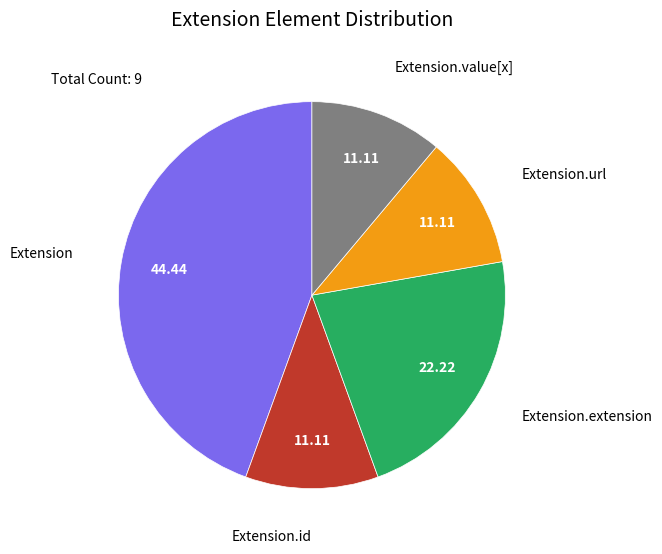

Is there a majority slice in this chart?

No